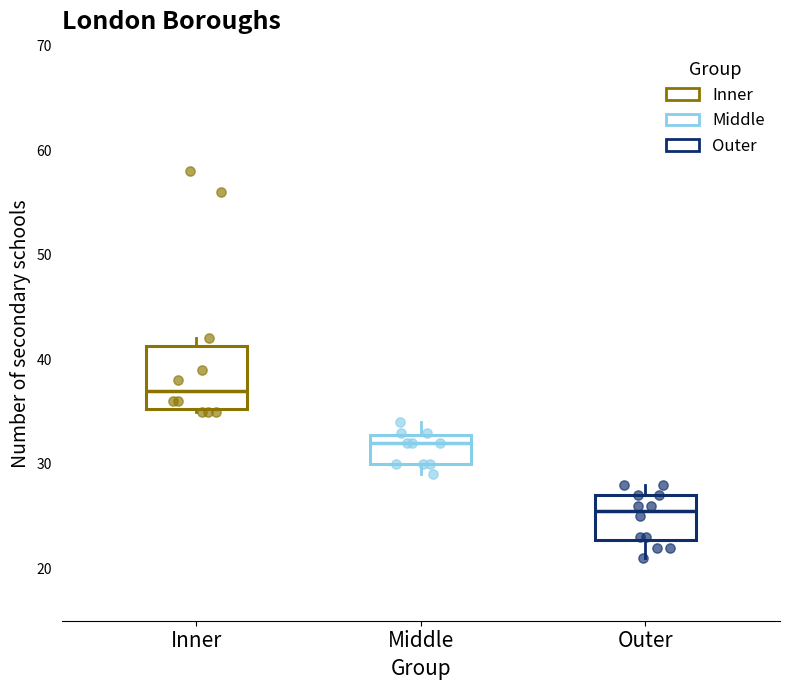

Reading left to right, transcribe this box plot: for each box, give where its median line is, the range the box spans, and where its two whiskers end, as read against the y-axis. The values are not printed on the chart, so give them approximately, as read against the axis.

Inner: median 37, box 35 to 41, whiskers 35 to 42
Middle: median 32, box 30 to 33, whiskers 29 to 34
Outer: median 26, box 23 to 27, whiskers 21 to 28